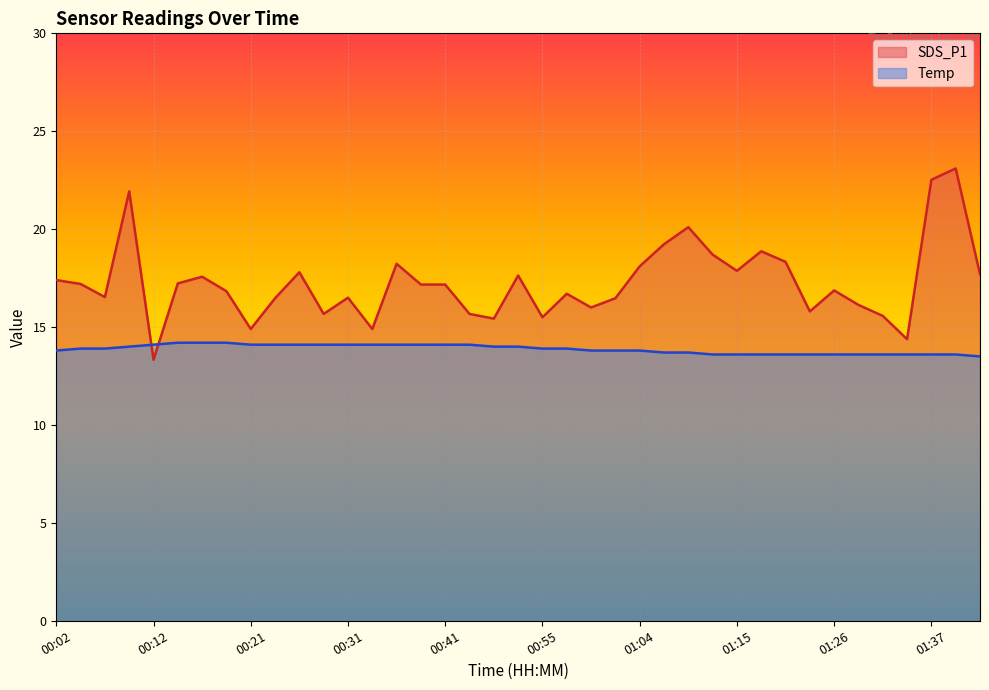

At which category is the sum across all series the highest?

01:40